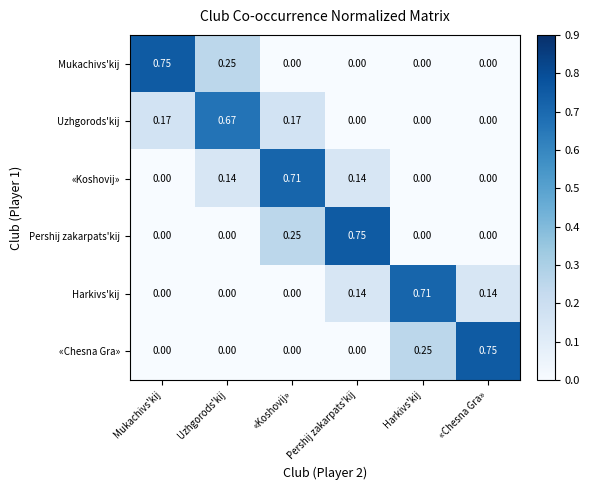

Which series changed the most between Mukachivs'kij and «Koshovij»?

Mukachivs'kij